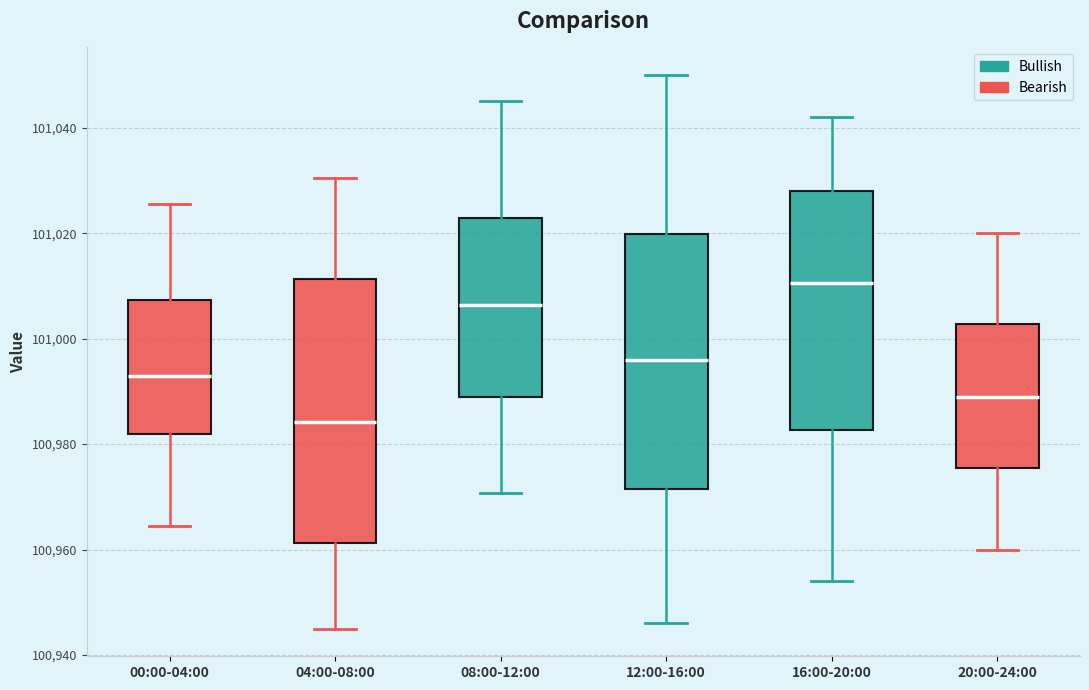

Where is the lower edge of the box for 12:00-16:00 on the y-axis? The values are not printed on the chart, so give them approximately, as read against the axis.

100972